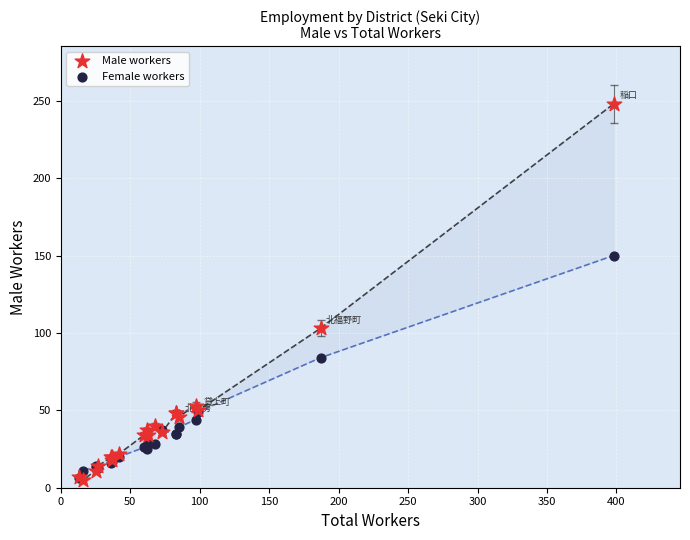

In the Female workers series, what Y value is closest to 78?

84